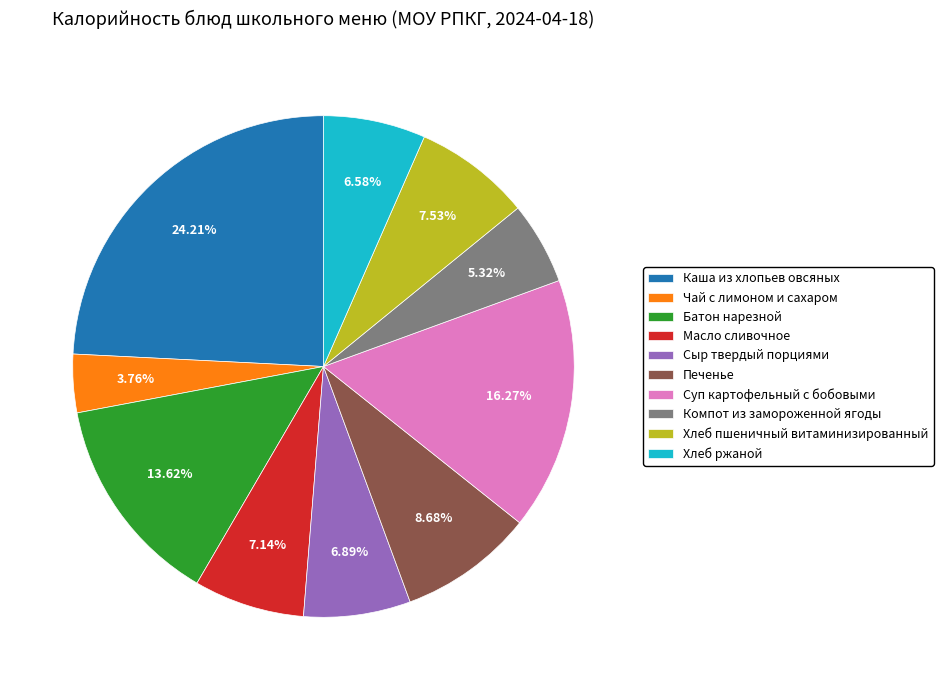

How many slices are in this pie chart?

10